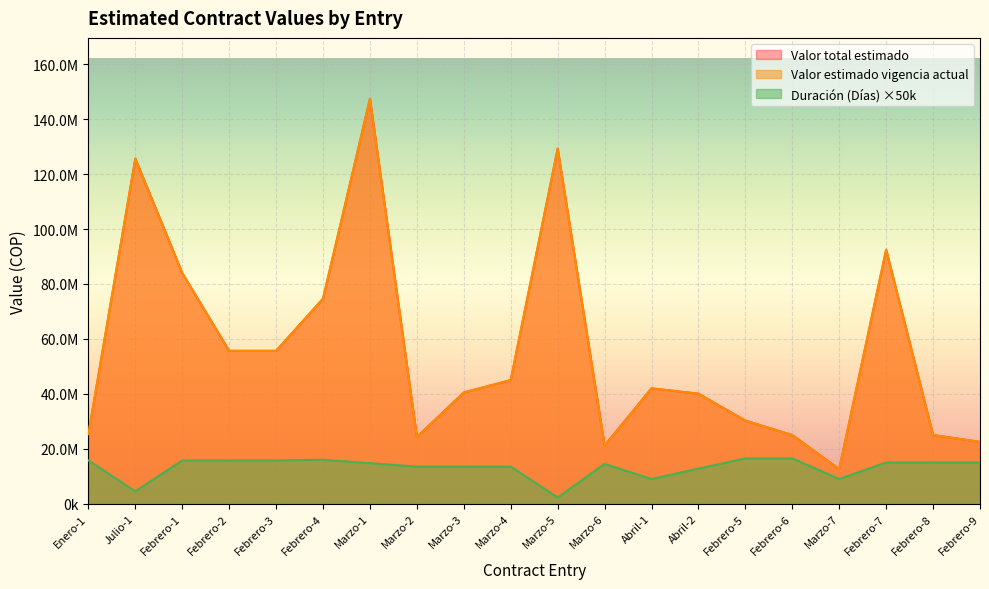

What is the value of the Valor estimado vigencia actual point at the 16th from the left?

24981000